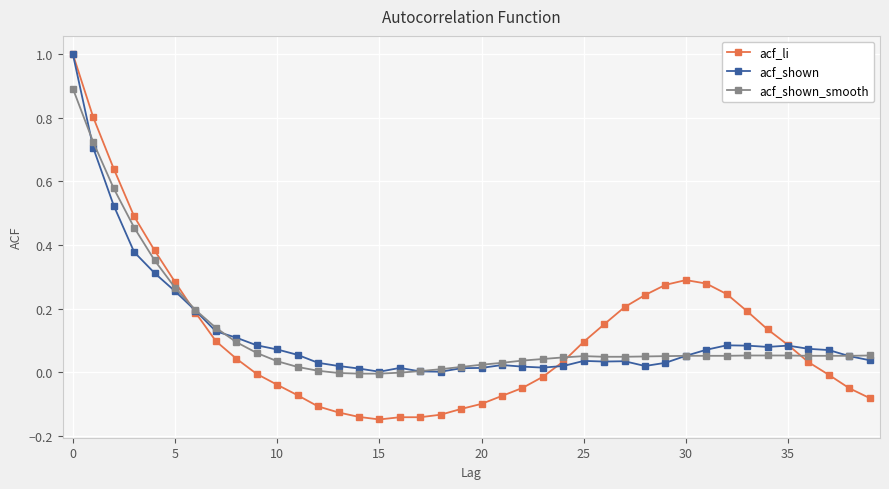

What is the highest value of the acf_shown series?

1.0